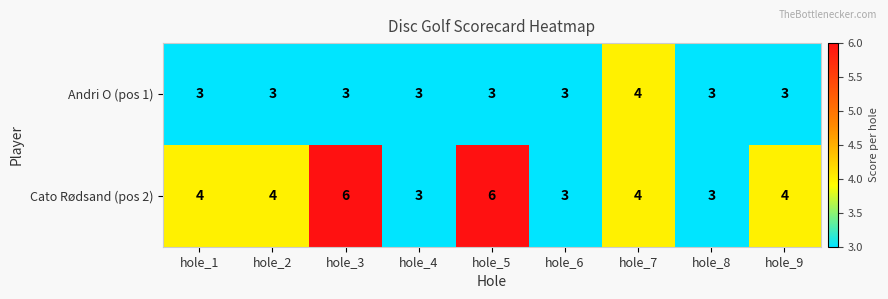

The value of Andri O (pos 1) at hole_7 is 2. True or false?

False